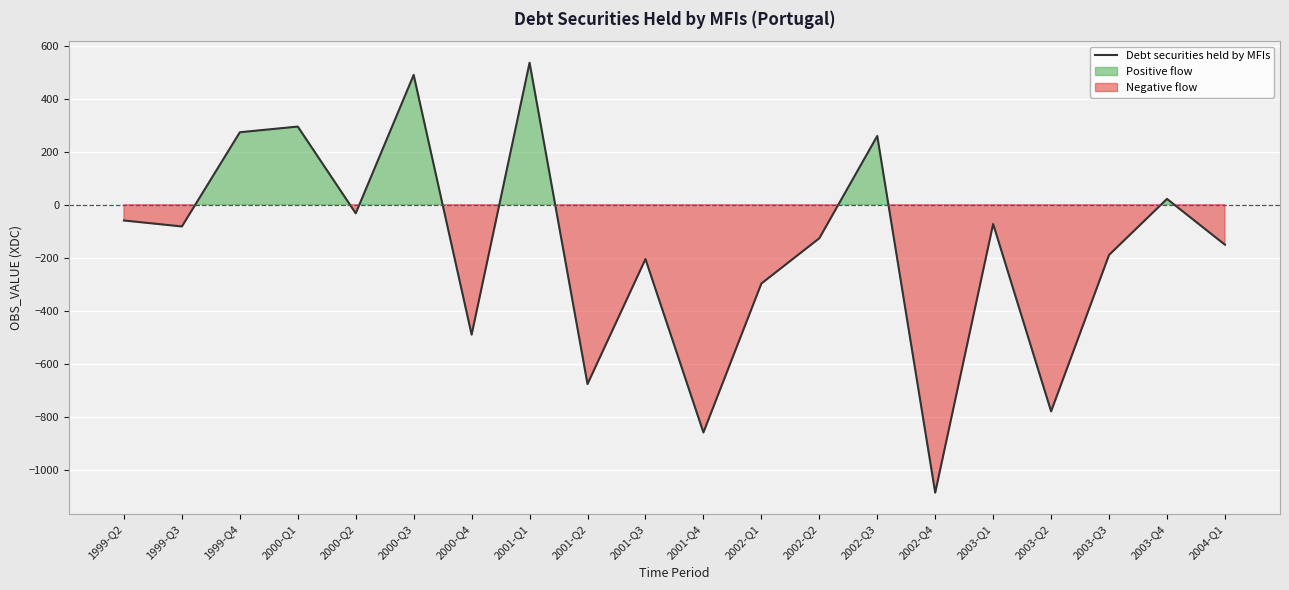

What is the difference between the second highest and minimum values?

1575.3